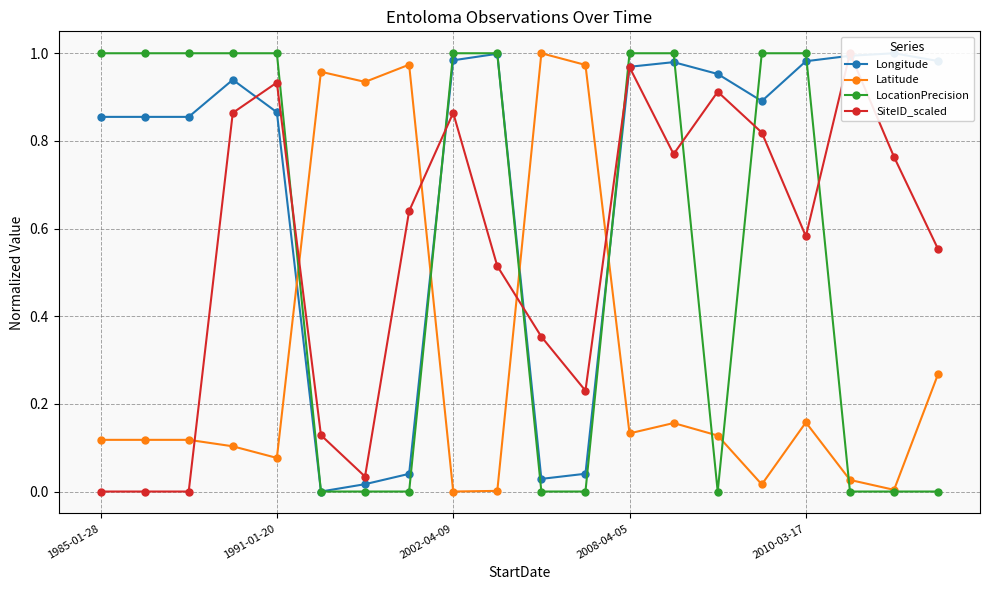

The Latitude series shows 0.2 at 1985-01-28. True or false?

False